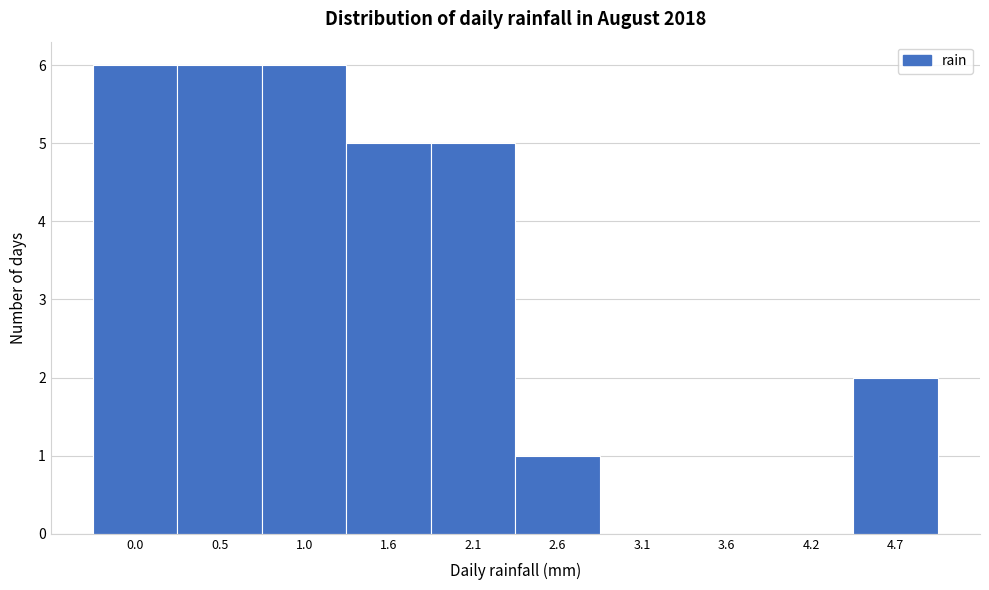

Reading left to right, list all the values displayed in this chart.

0.0=6	0.5=6	1.0=6	1.6=5	2.1=5	2.6=1	3.1=0	3.6=0	4.2=0	4.7=2